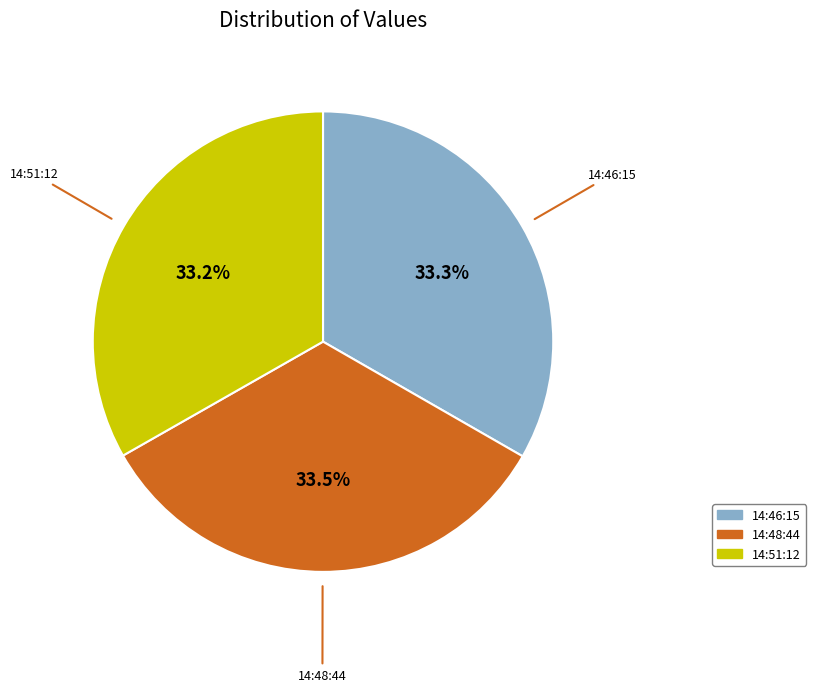

Count the number of slices in the pie.

3